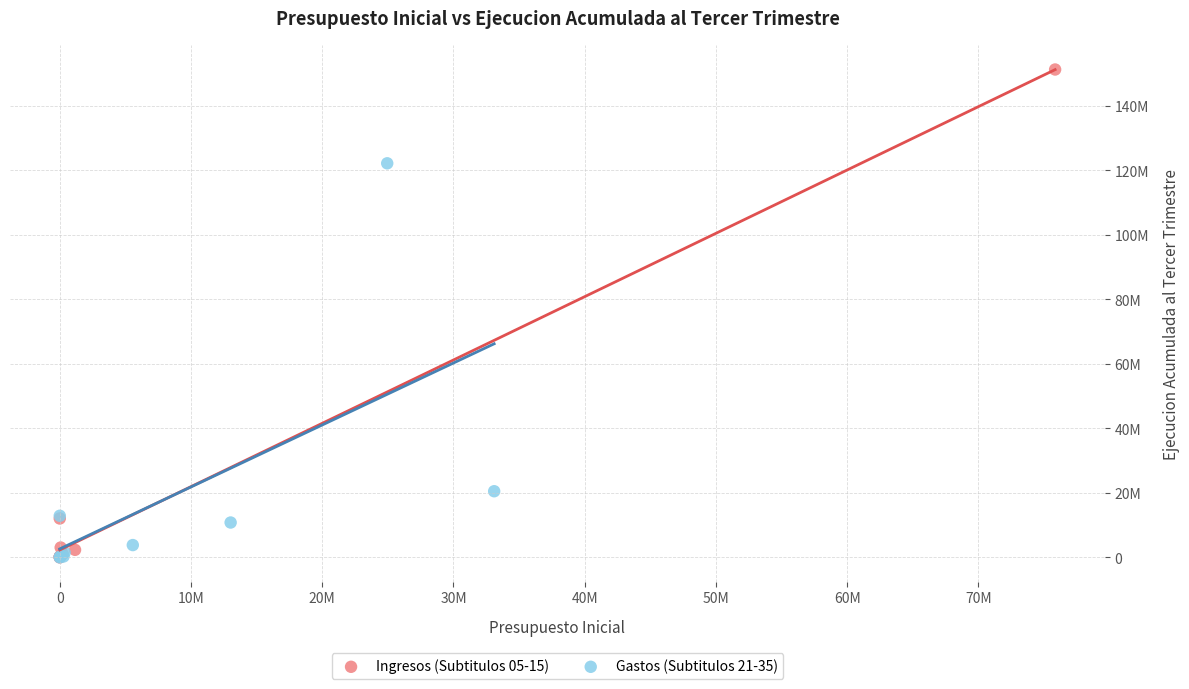

What are all the series names shown in the legend?

Ingresos (Subtitulos 05-15), Gastos (Subtitulos 21-35)